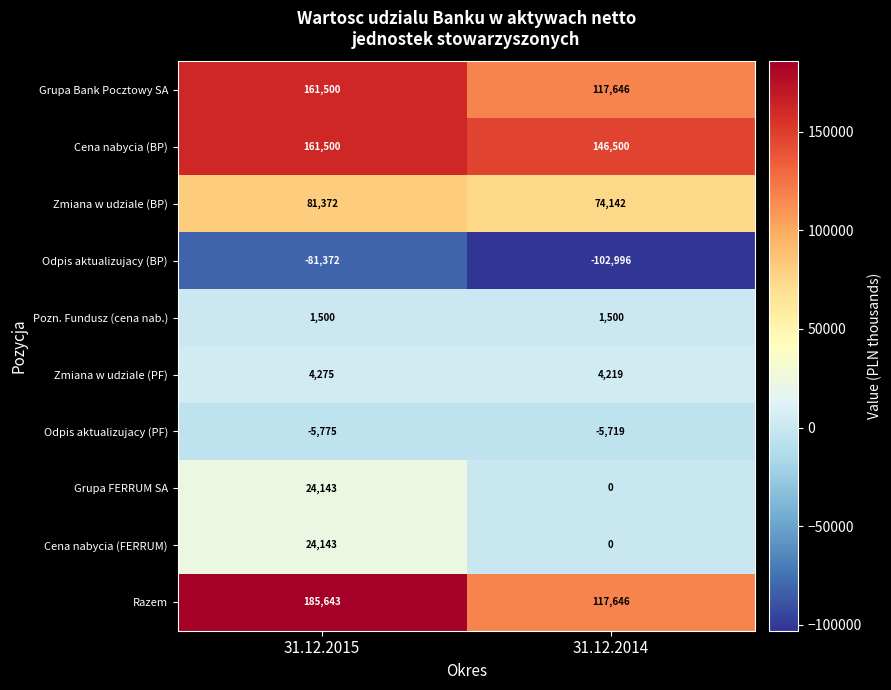

At which category is the sum across all series the highest?

31.12.2015